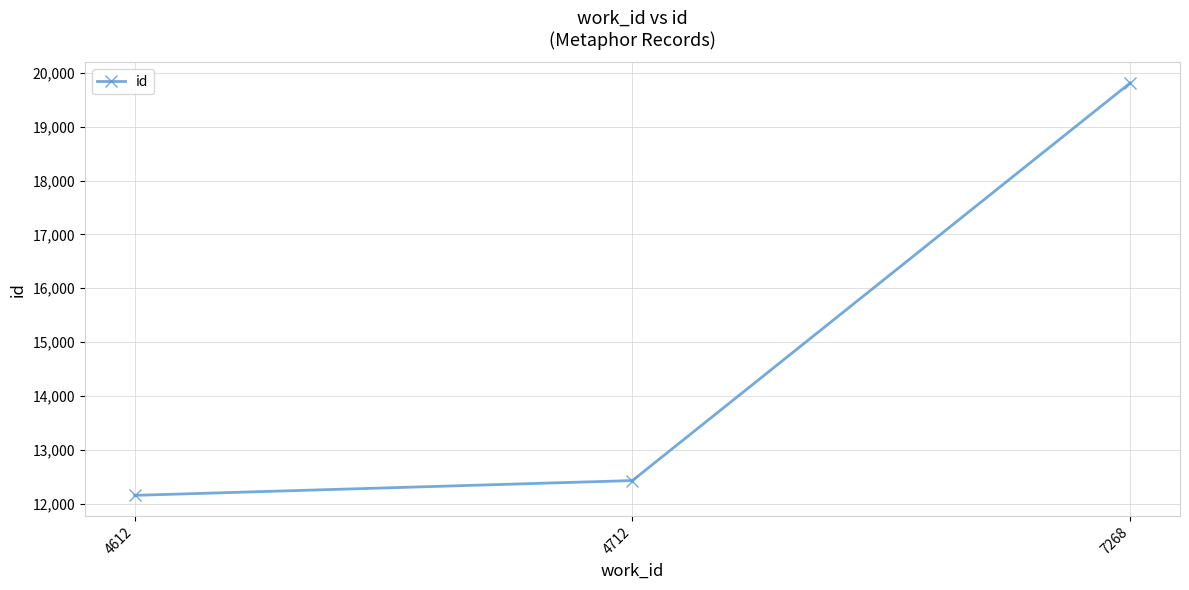

What is the difference between the maximum and second lowest values?

7382